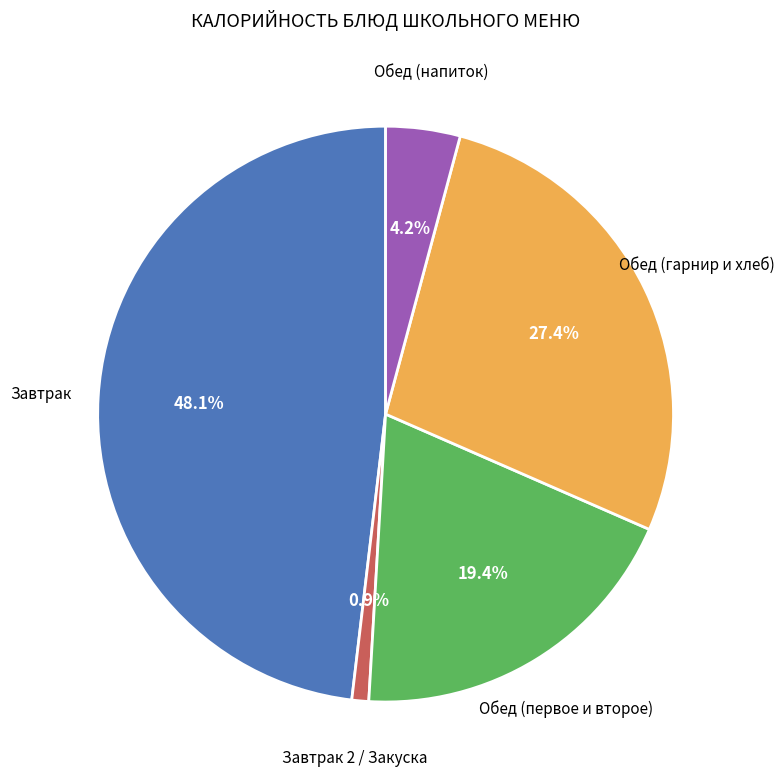

Does any single category account for the majority?

No